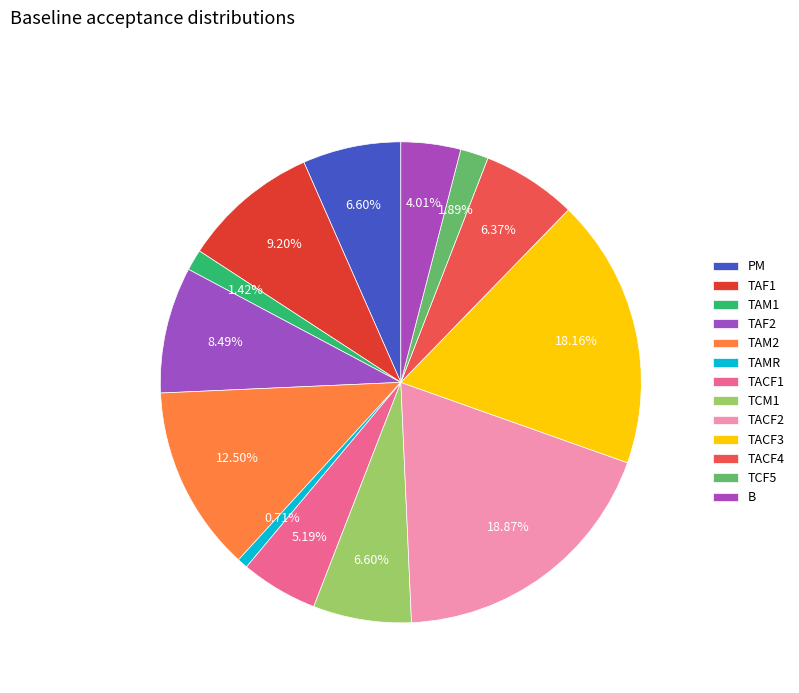

What percentage is the TACF3 slice, to the nearest percent?

18%